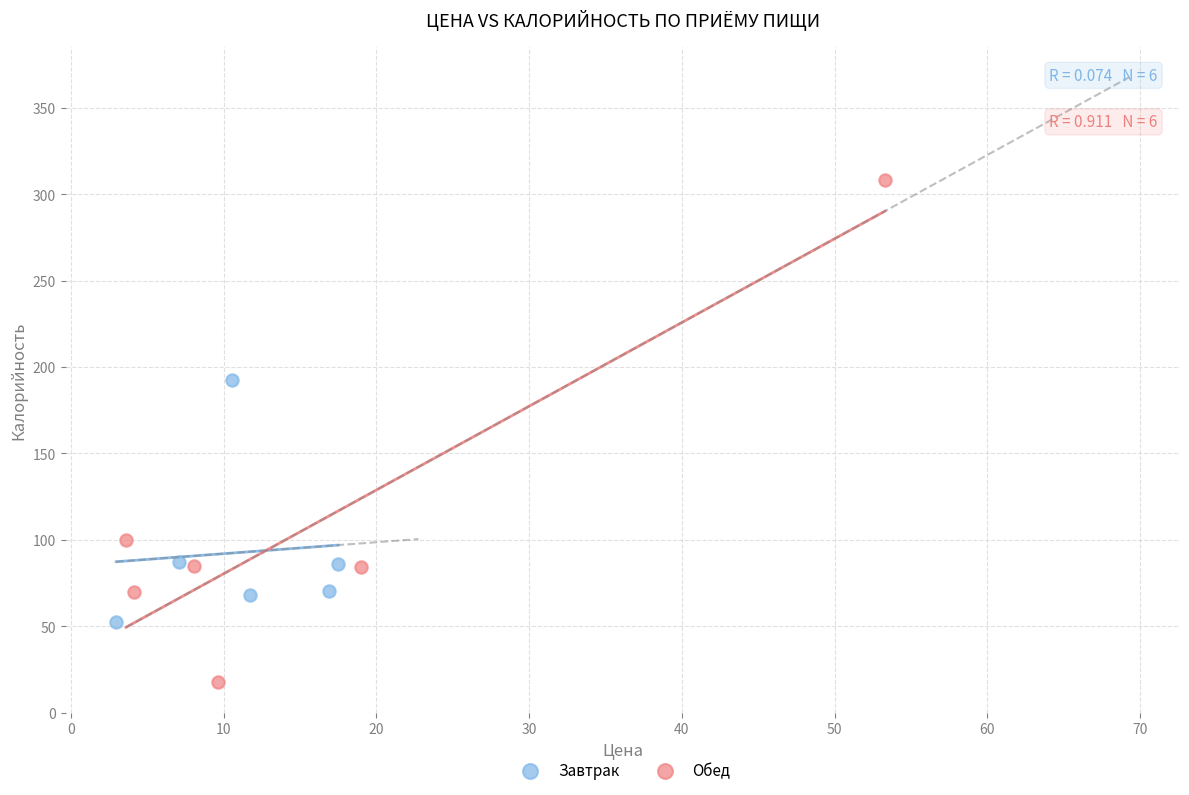

Which series contains the highest Y value?

Обед